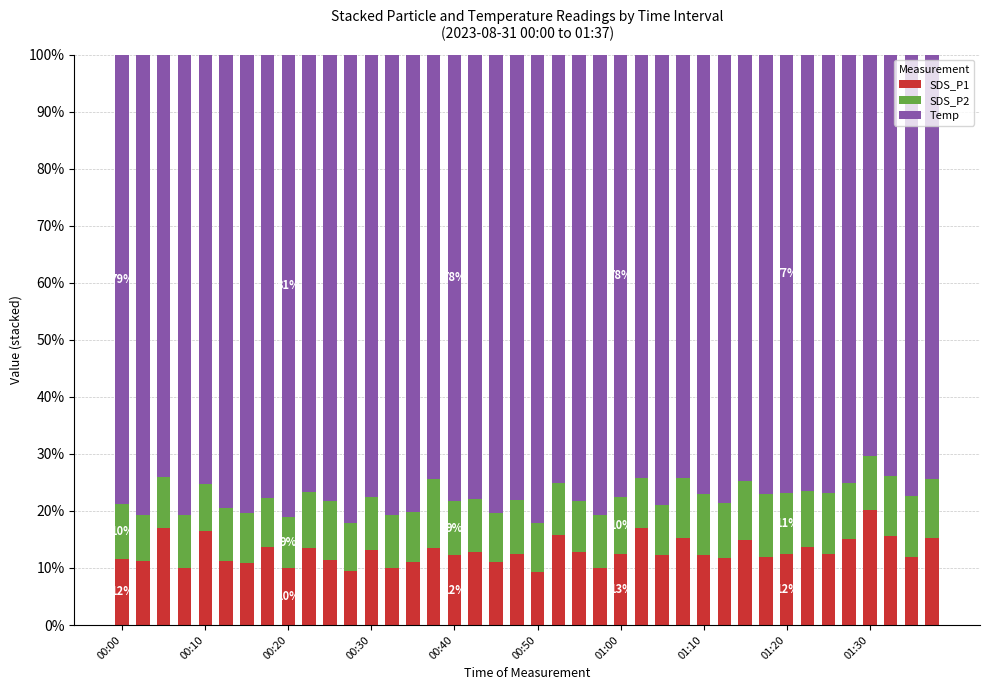

What is the maximum value for SDS_P1?

20.2